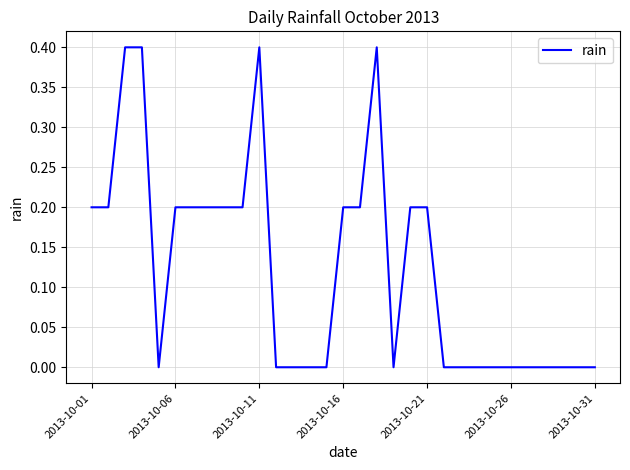

How many lines are shown in the chart?

1